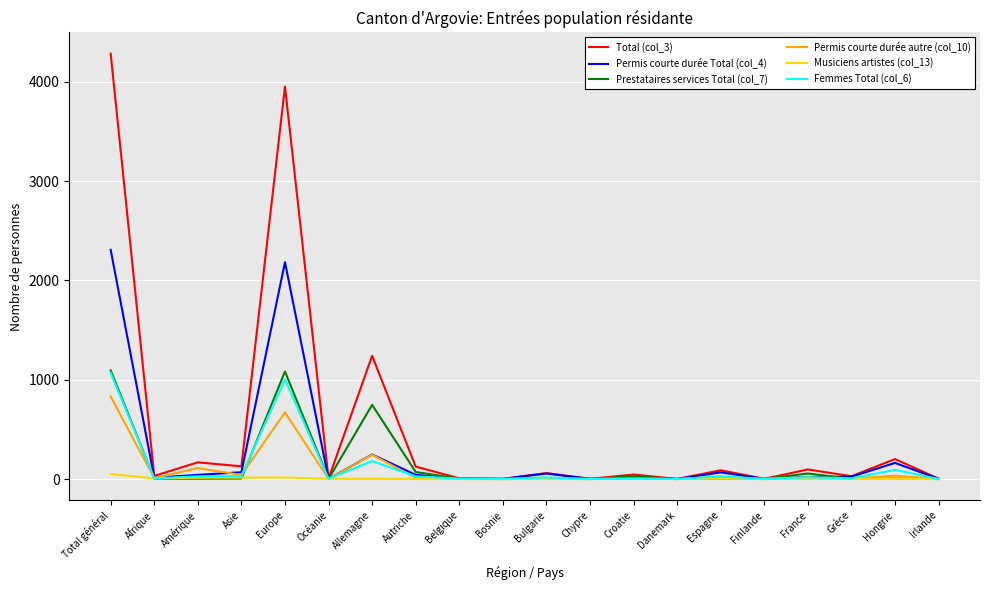

Which series has the largest range (max minus min)?

Total (col_3)